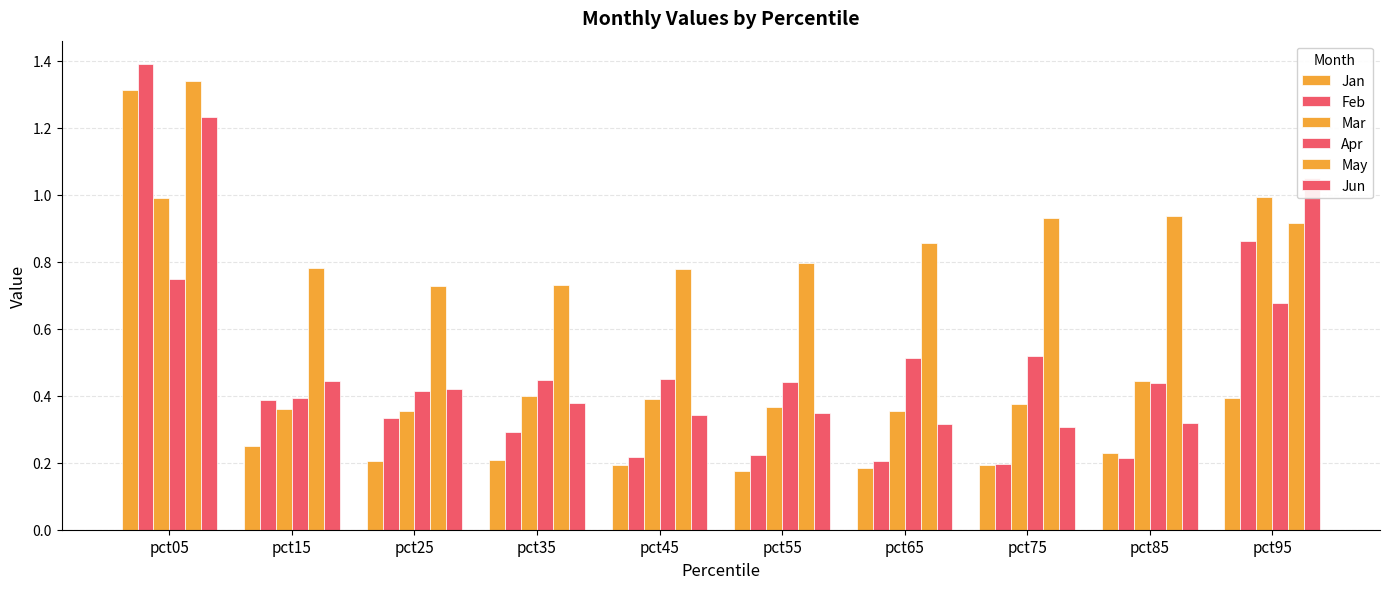

How many bars are there in total?

60